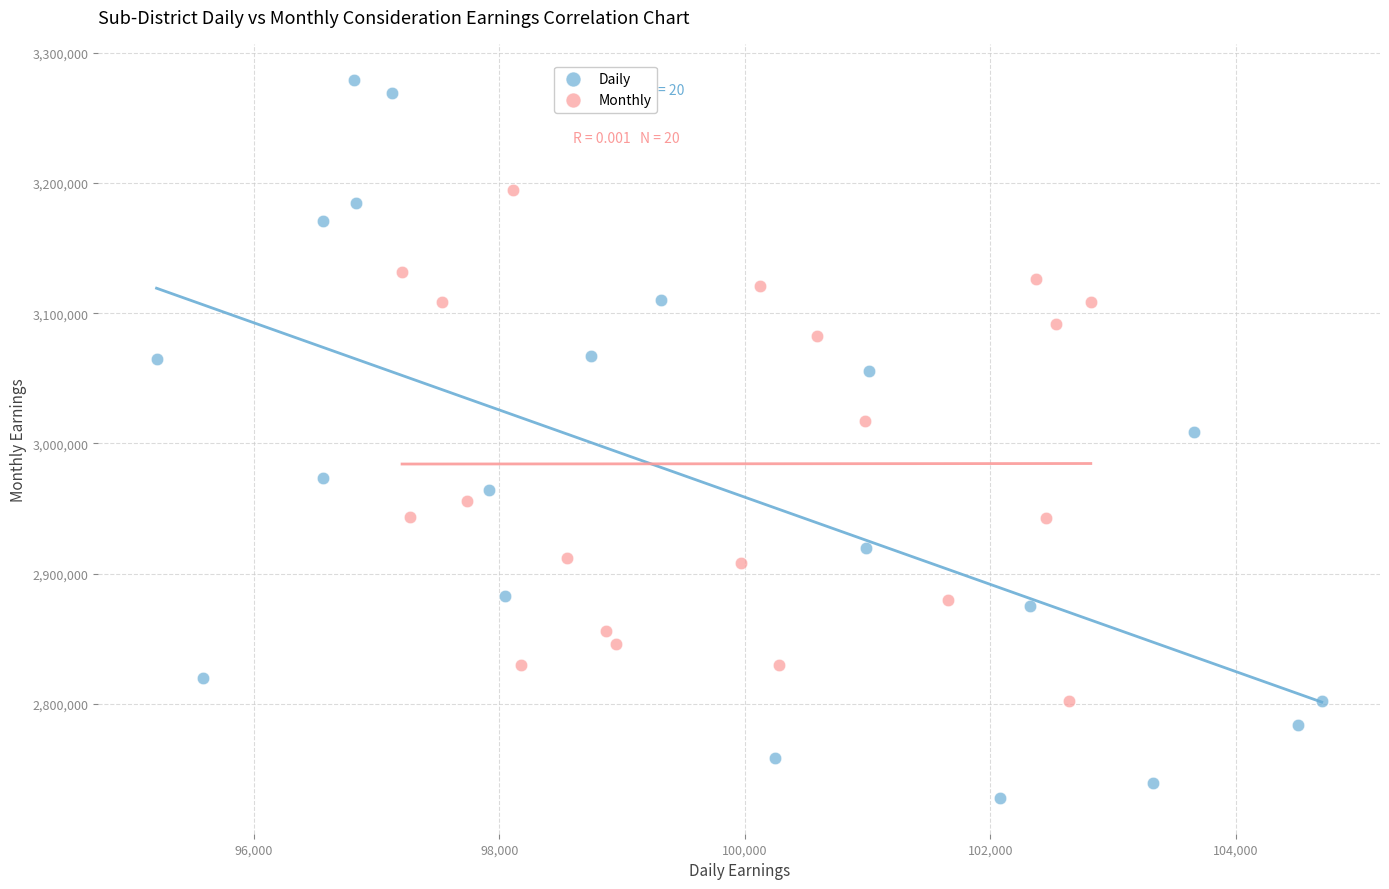

Which series contains the lowest Y value?

Daily